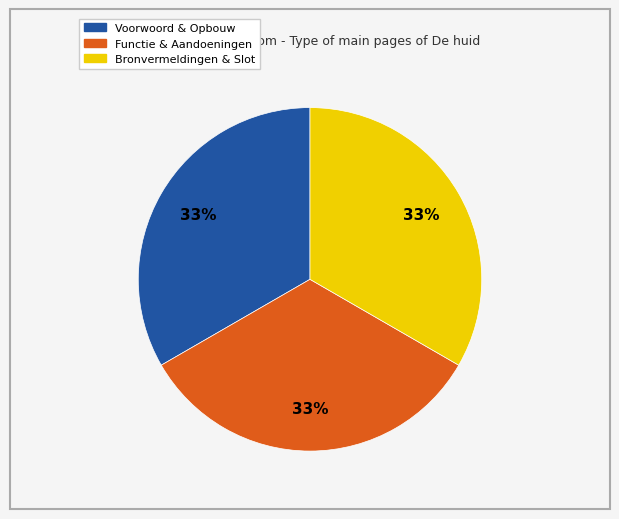

How many segments does this pie chart have?

3